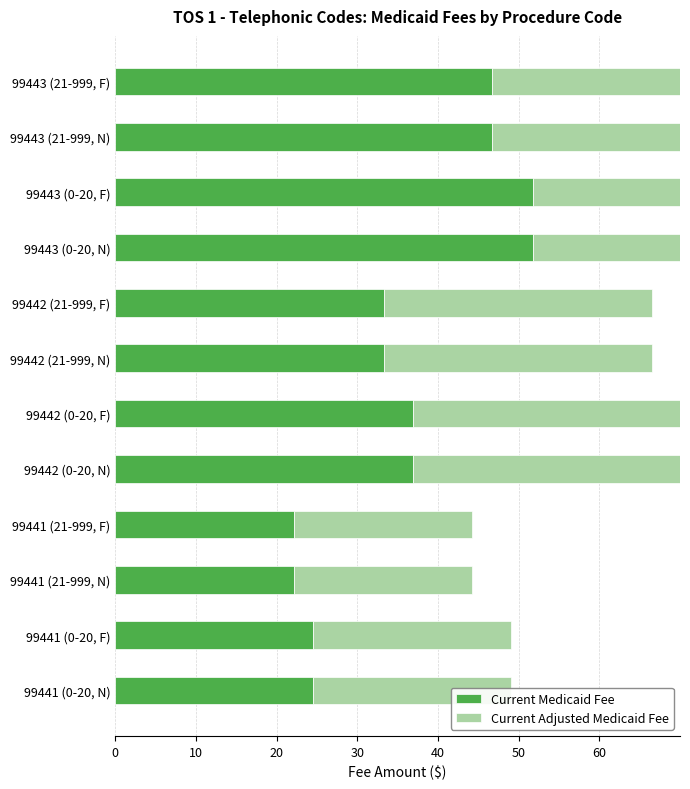

At how many categories does at least one series exceed 50?

2